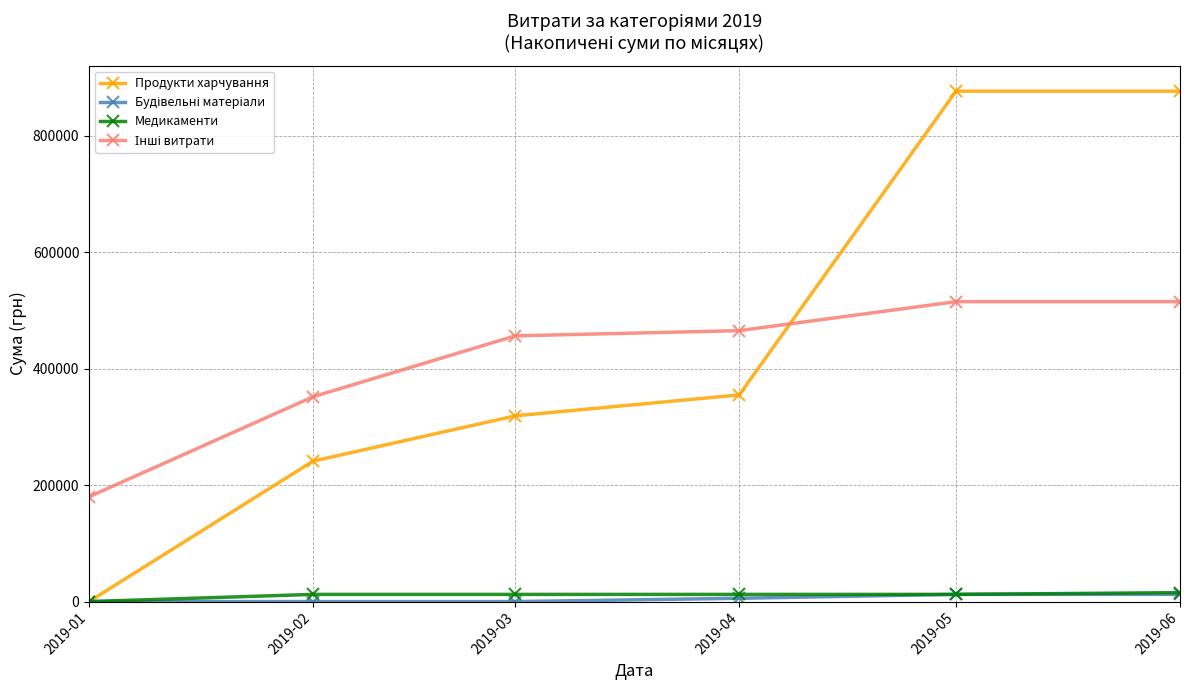

True or false: Медикаменти has more than 2 points higher than both neighbors.

False